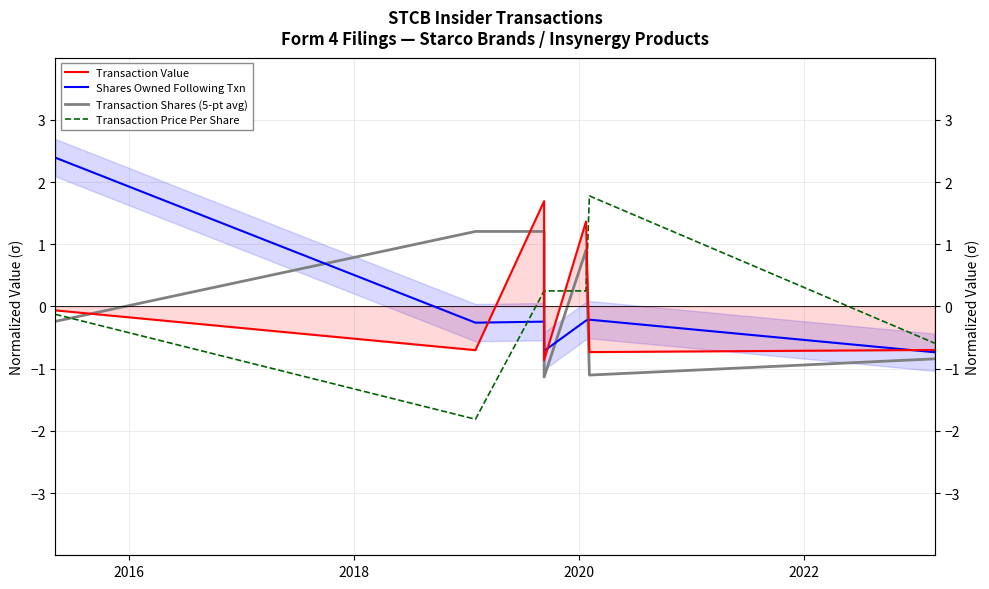

List the series in order of their peak value, highest first.

Shares Owned Following Txn, Transaction Price Per Share, Transaction Value, Transaction Shares (5-pt avg)